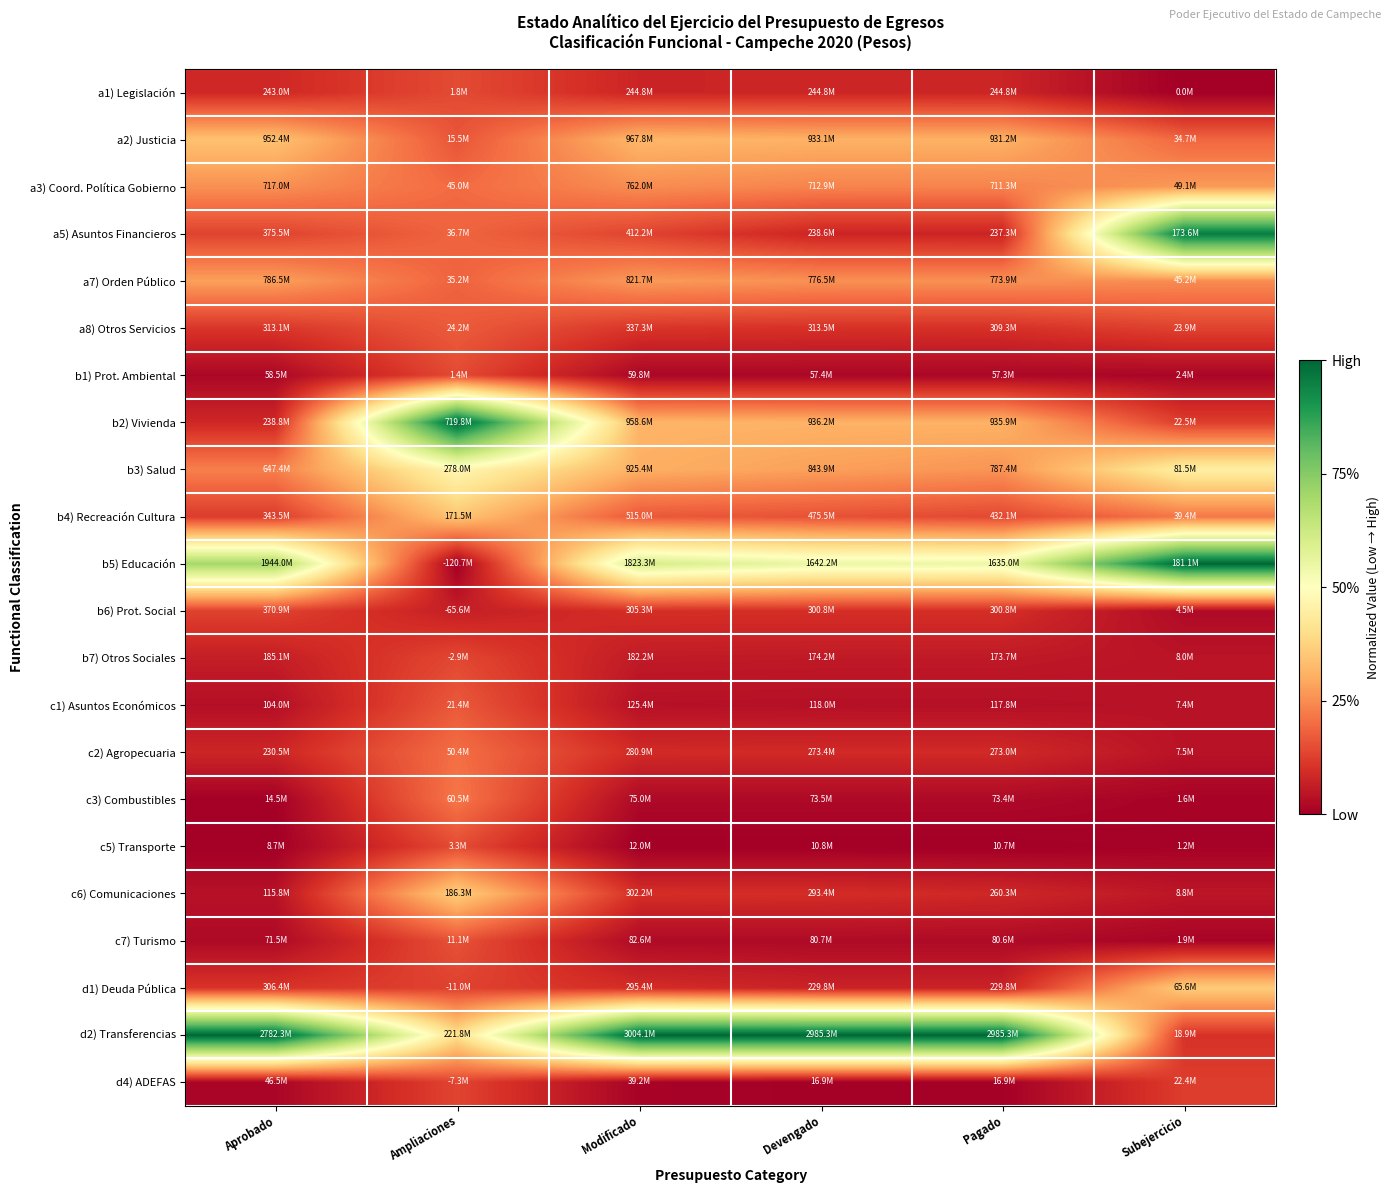

Rank the series at Aprobado from highest to lowest value.

d2) Transferencias, b5) Educación, a2) Justicia, a7) Orden Público, a3) Coord. Política Gobierno, b3) Salud, a5) Asuntos Financieros, b6) Prot. Social, b4) Recreación Cultura, a8) Otros Servicios, d1) Deuda Pública, a1) Legislación, b2) Vivienda, c2) Agropecuaria, b7) Otros Sociales, c6) Comunicaciones, c1) Asuntos Económicos, c7) Turismo, b1) Prot. Ambiental, d4) ADEFAS, c3) Combustibles, c5) Transporte